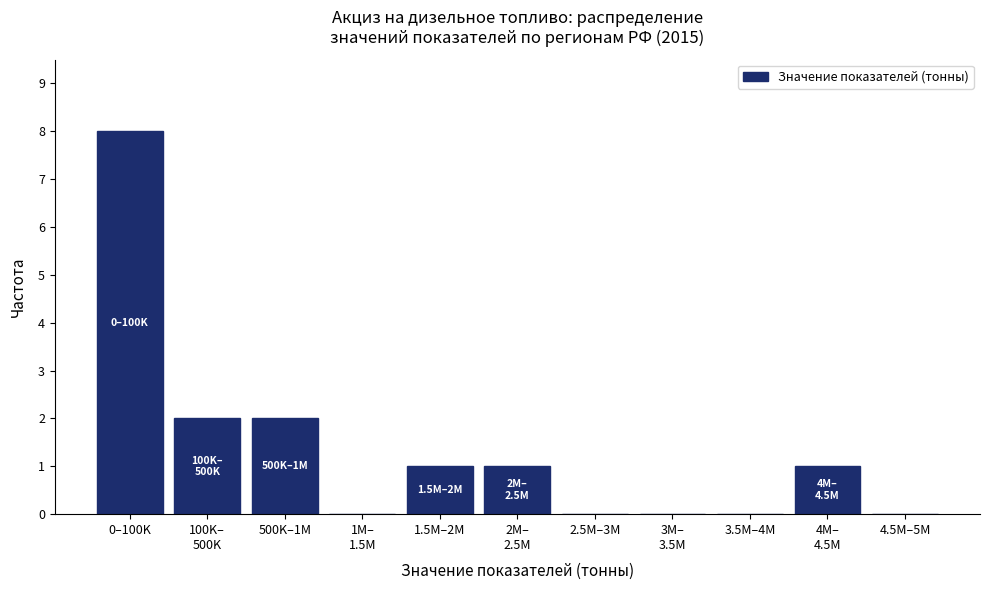

Between 0–100K and 4.5M–5M, which is larger?

0–100K